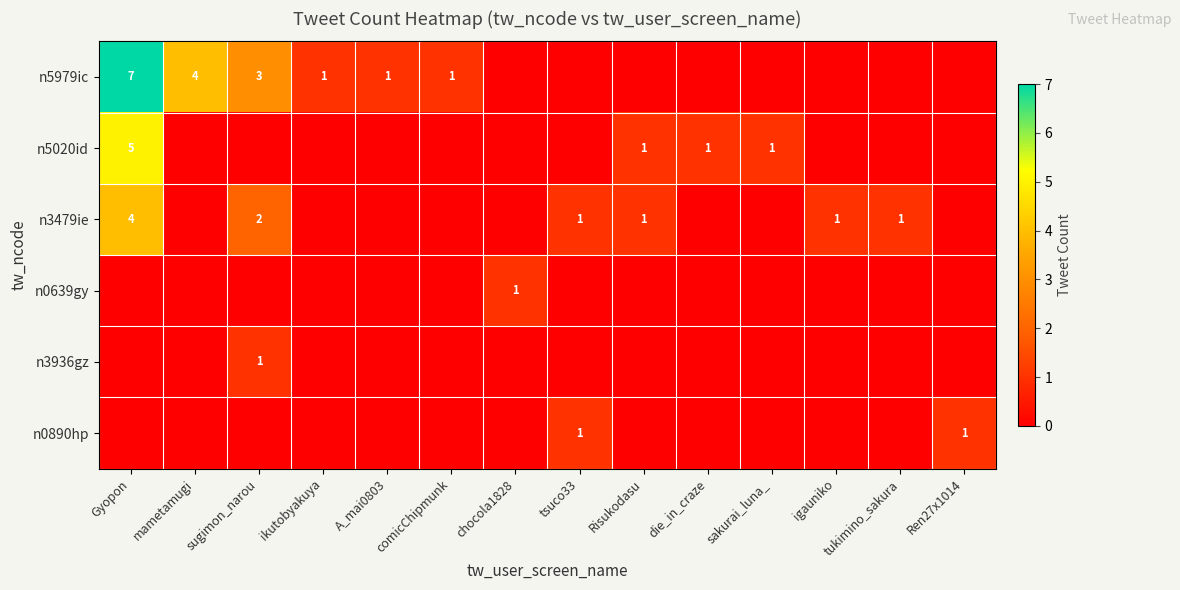

Is it true that n0639gy equals 1 at chocola1828?

True